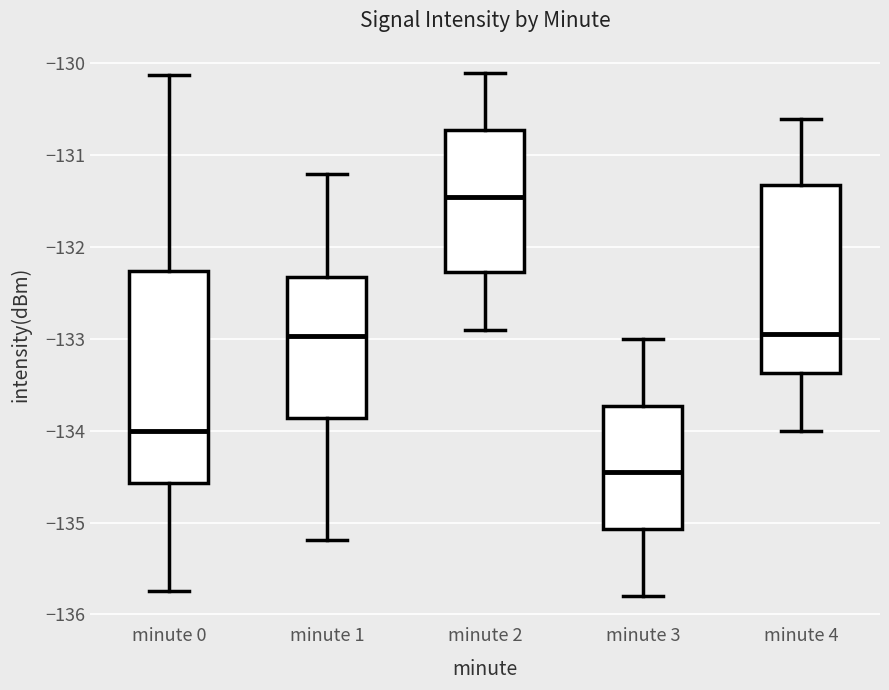

Which box has the highest median line?

minute 2